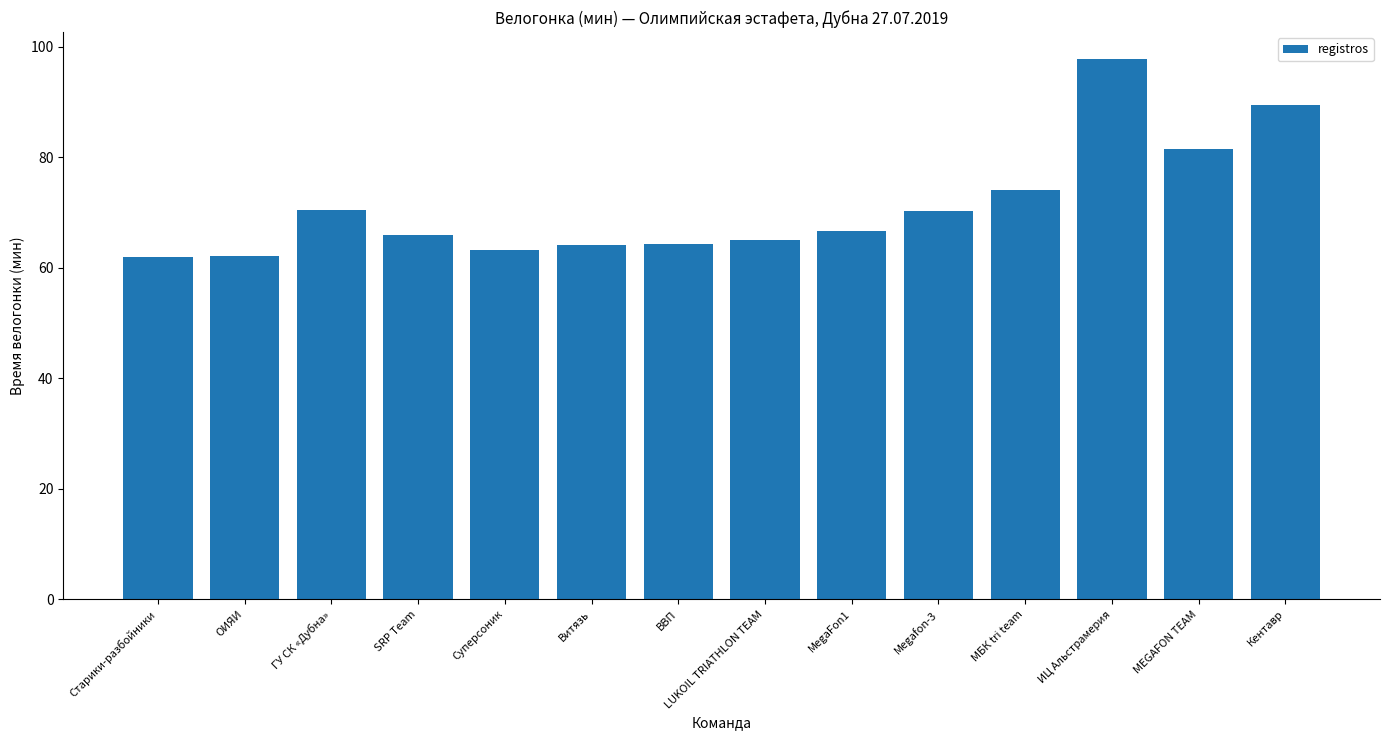

How many distinct data groups are displayed?

1